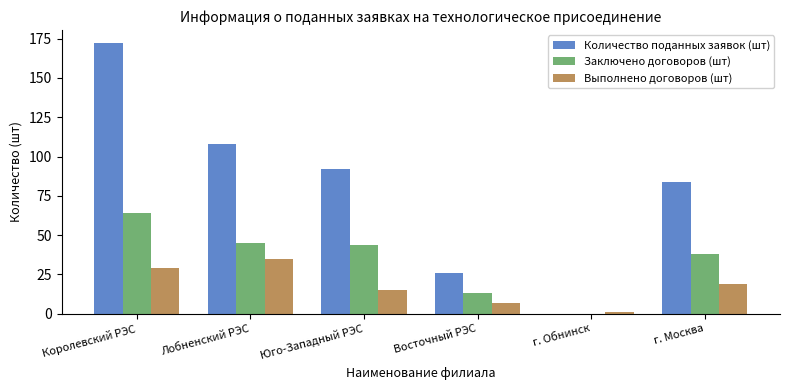

What is the average value of the Заключено договоров (шт) series?

34